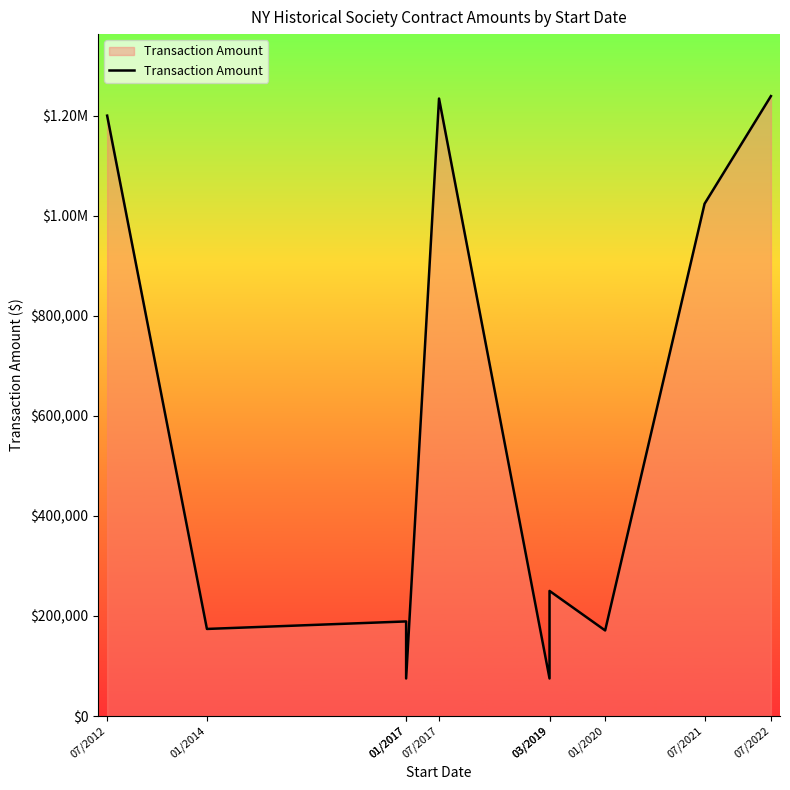

Which has a higher value, 03/2019 or 01/2017?

03/2019